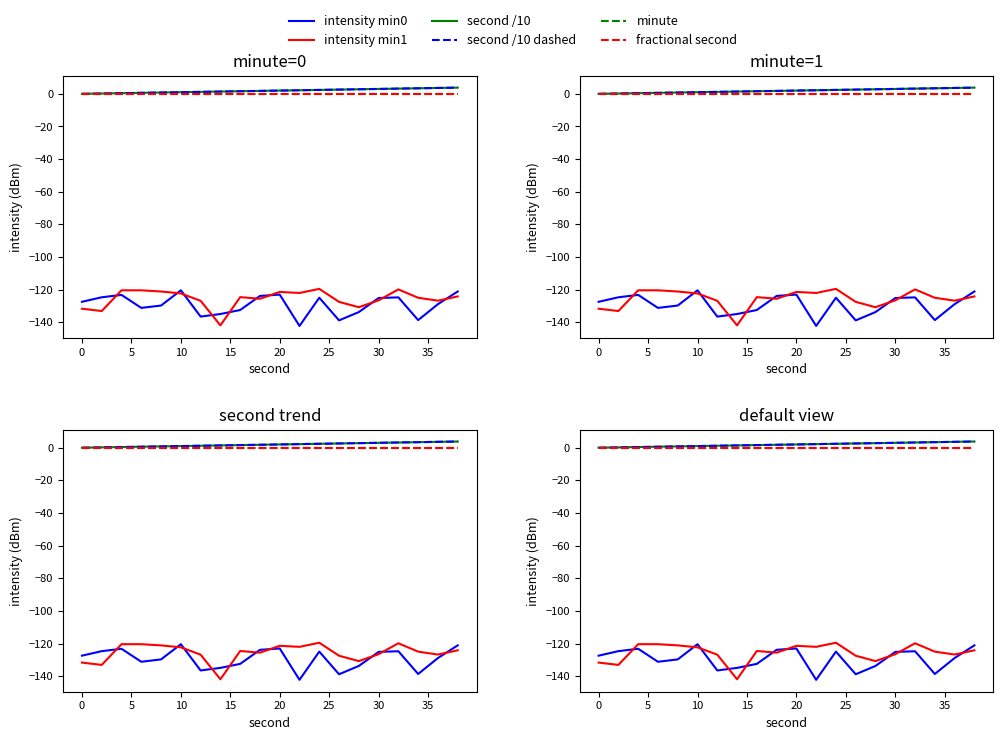

True or false: intensity min1 and fractional second intersect in this chart.

False